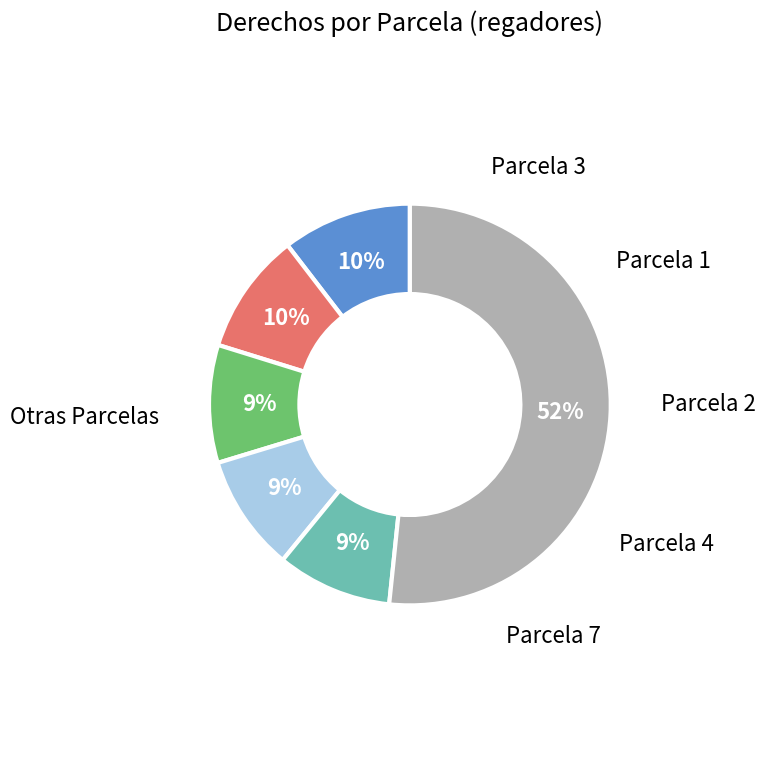

To the nearest percent, what is the average slice percentage?

17%